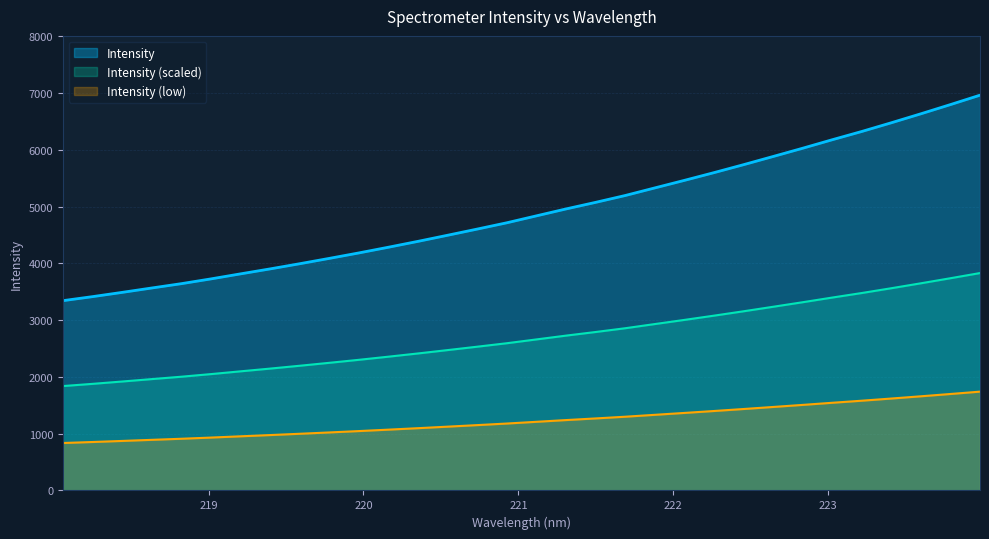

What is the difference between the values at 218.6332 and 223.0264?

2611.6